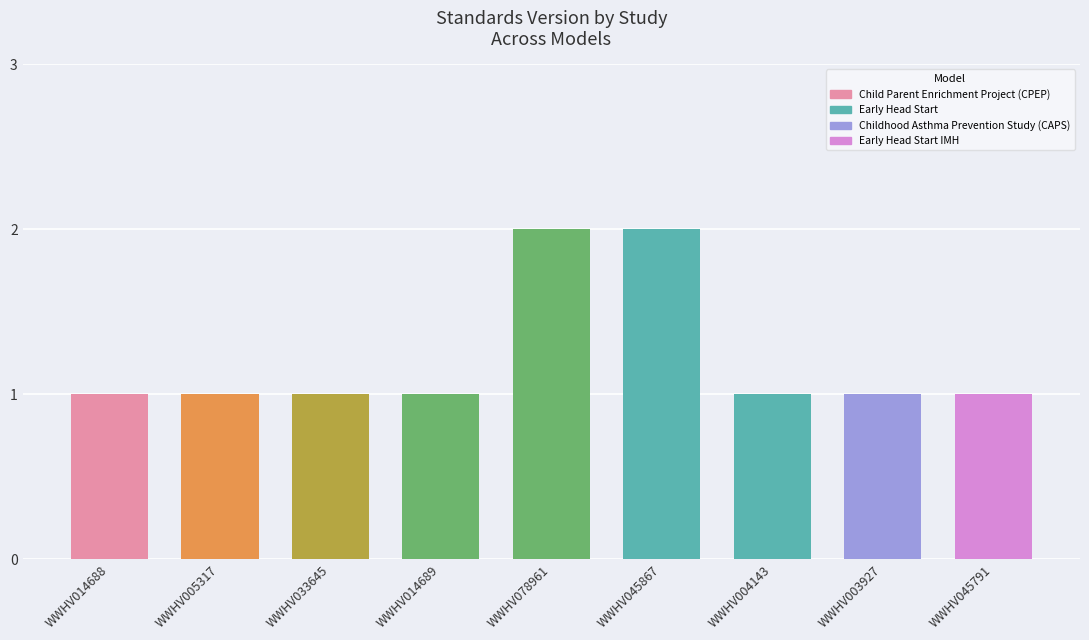

Is it true that the value at WWHV005317 is 1?

True